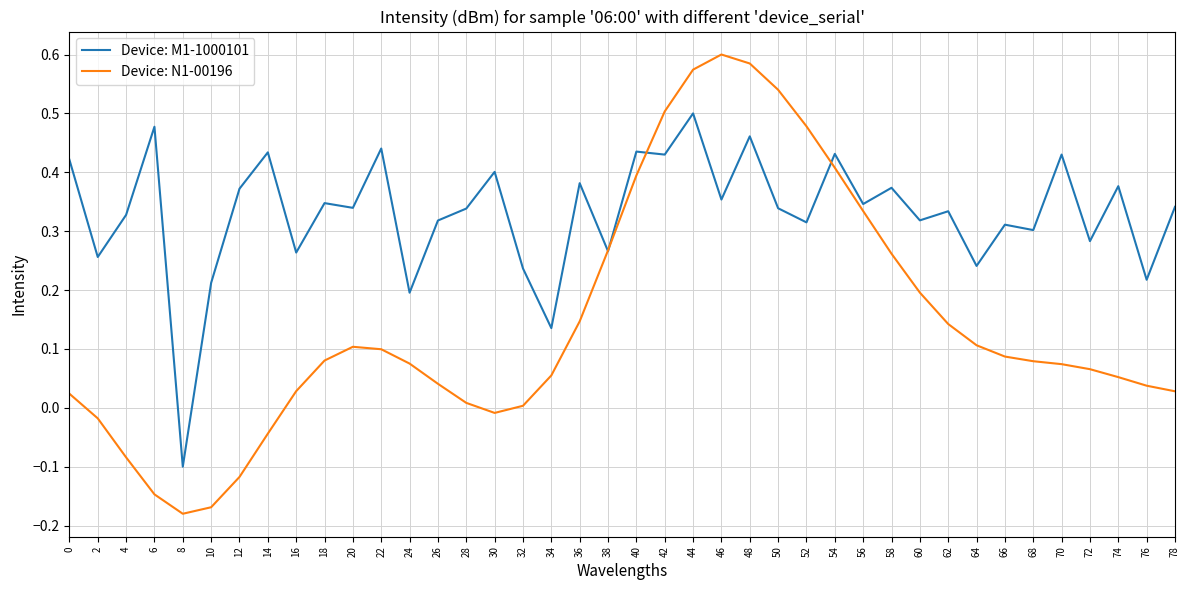

What is the sum of the Device: M1-1000101 values at 14 and 0?

0.9